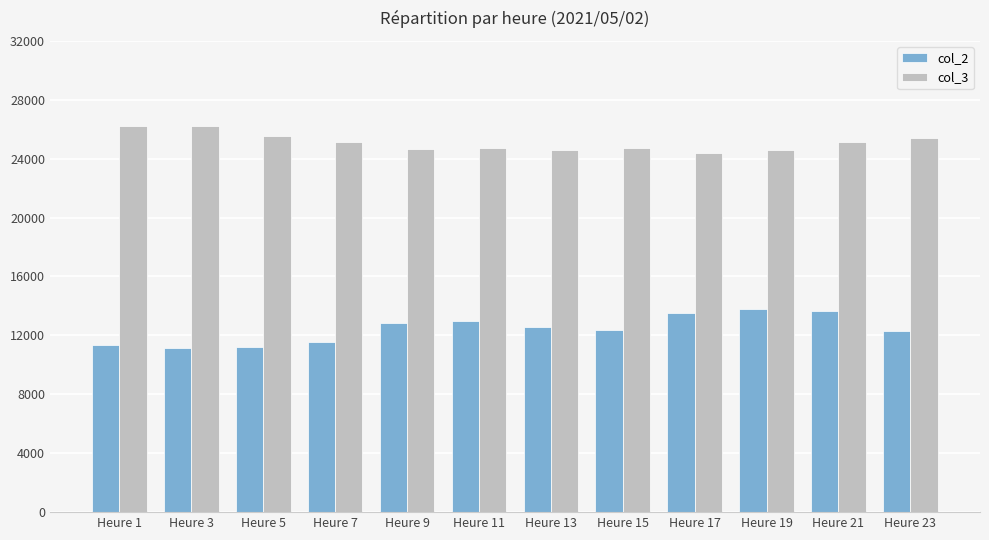

What is the difference between the maximum and minimum values in the col_3 series?

1825